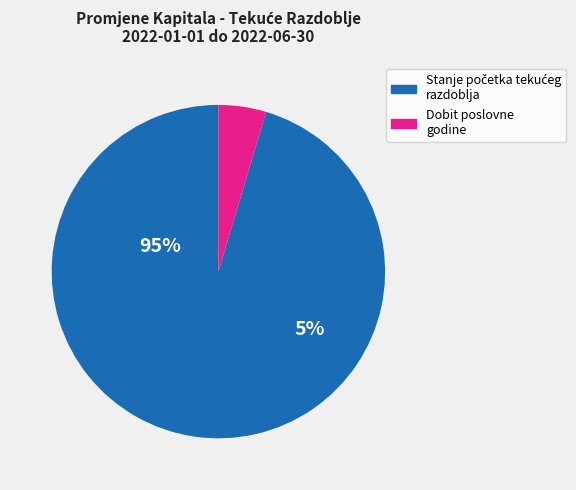

Between Dobit poslovne godine and Stanje početka tekućeg razdoblja, which is larger?

Stanje početka tekućeg razdoblja